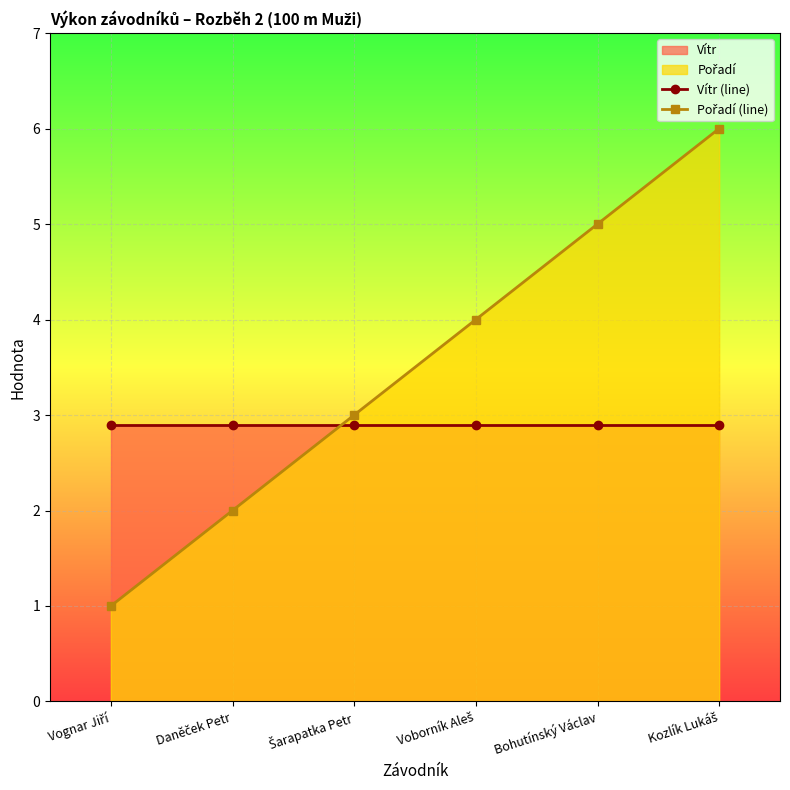

At how many categories does at least one series exceed 5?

1